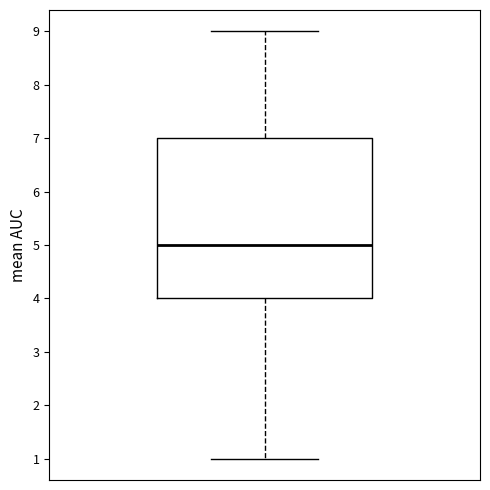

Transcribe this box plot: give where the median line is, the range the box spans, and where the two whiskers end, as read against the y-axis. The values are not printed on the chart, so give them approximately, as read against the axis.

median 5, box 4 to 7, whiskers 1 to 9